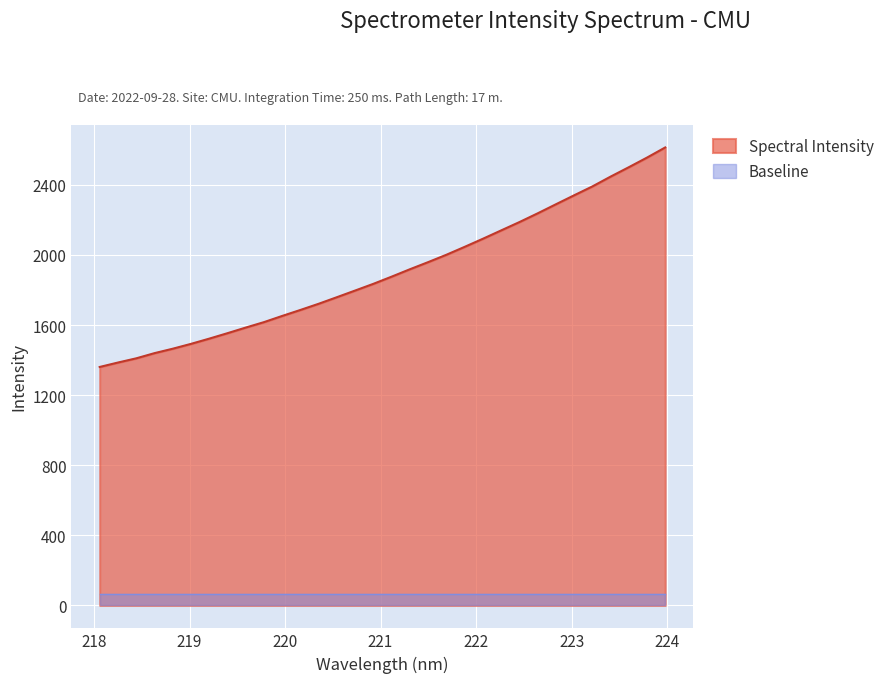

The chart shows a value of 3331.1 at 223.5987. True or false?

False